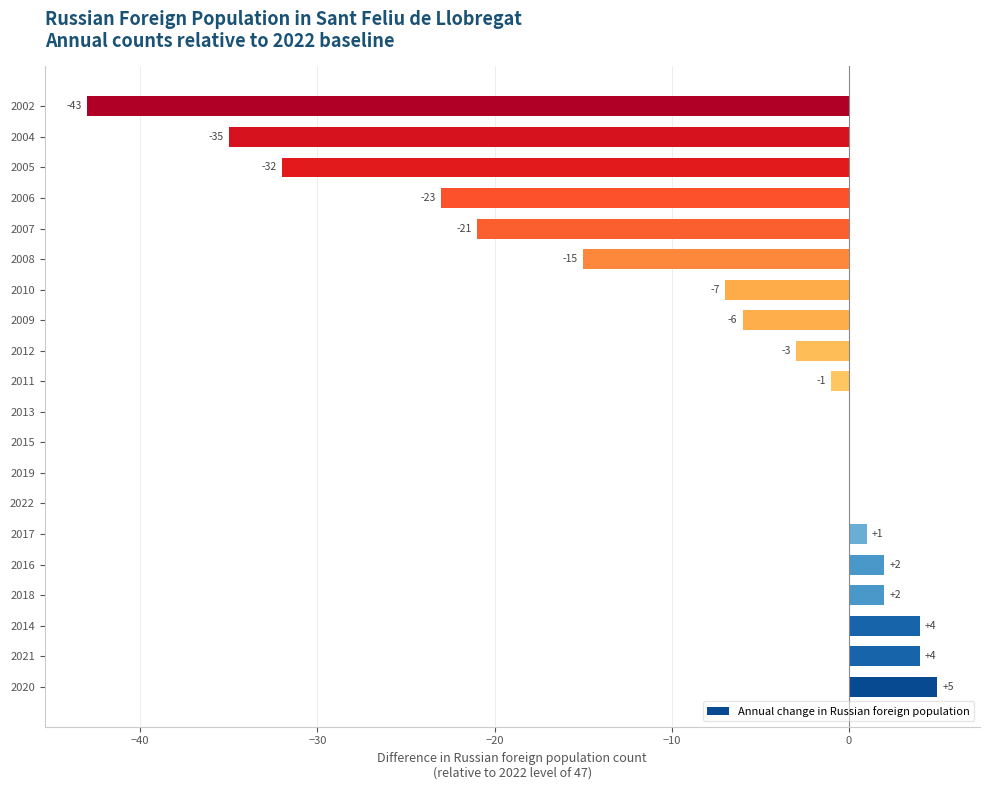

What is the sum of all values?

-168